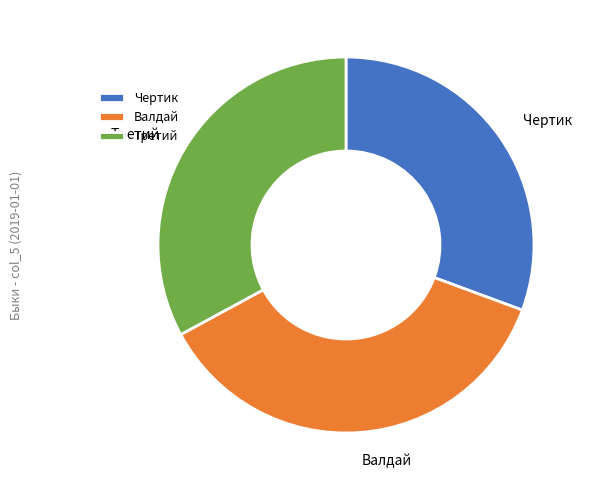

Combined, do Валдай and Чертик account for over 50%?

Yes